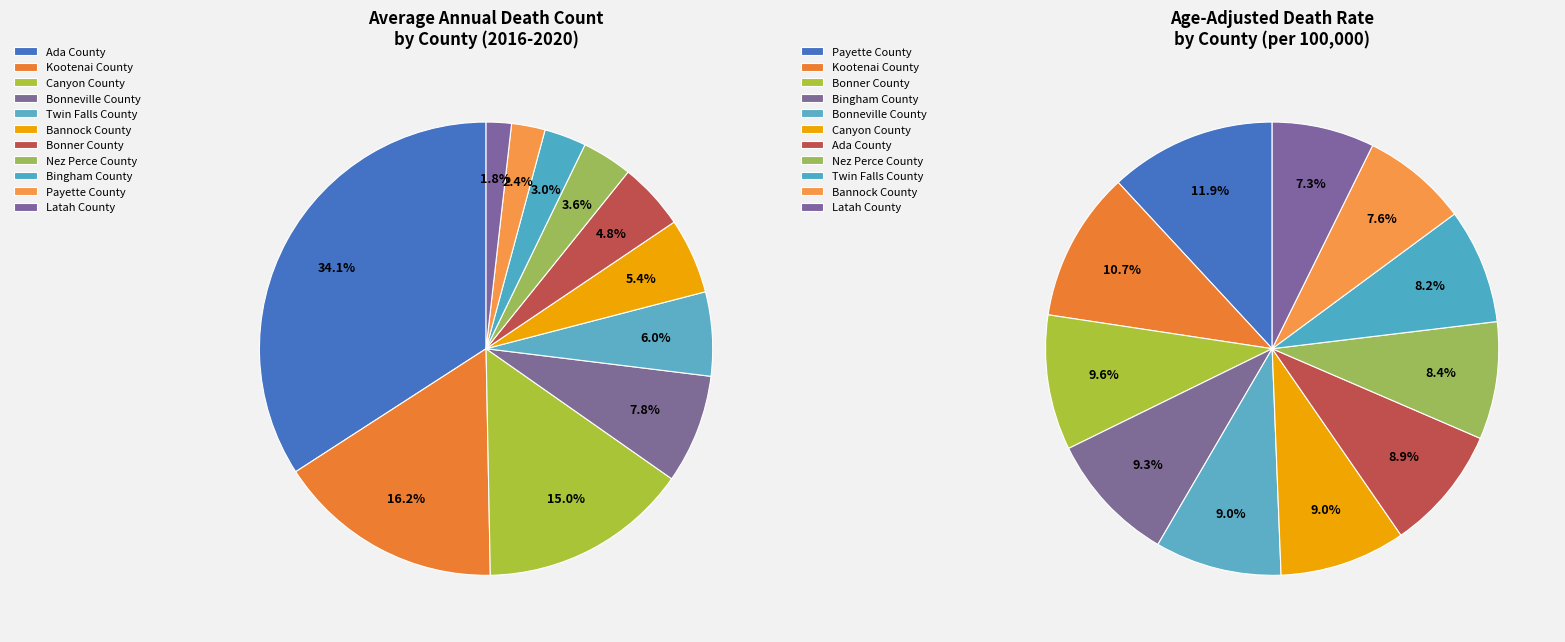

Is it true that Twin Falls County is 1% of the pie?

False